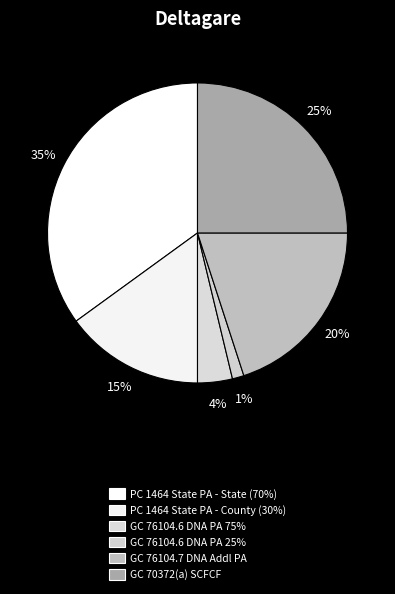

How many slices are in this pie chart?

6